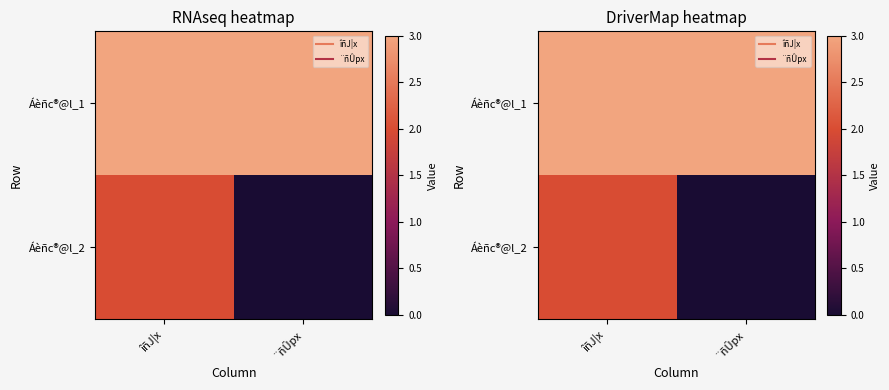

Between îñJ¦x and ¨ñÛpx, which is larger?

îñJ¦x